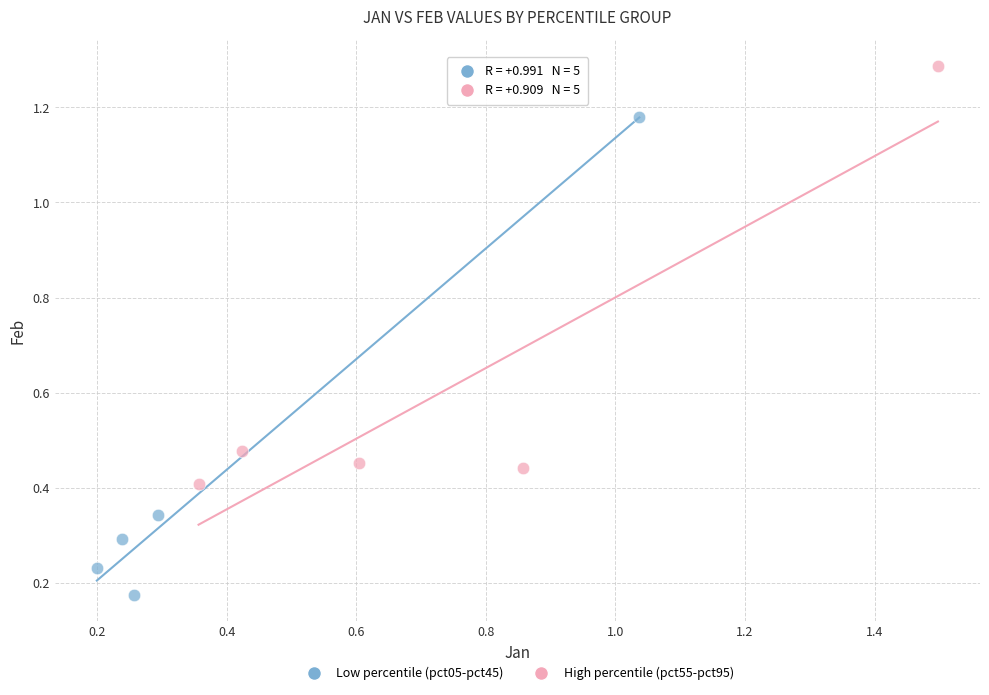

Which series has the largest Y range (max minus min)?

Low percentile (pct05-pct45)